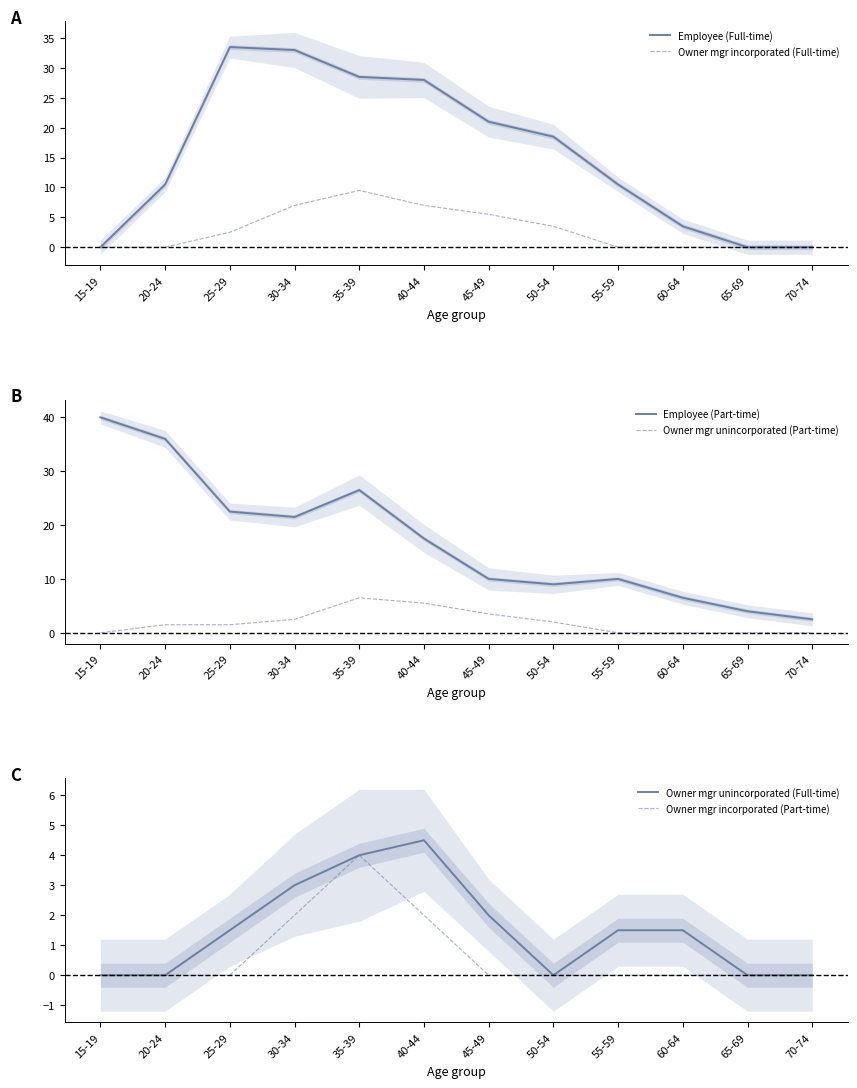

How many intersections are there between Employee (Part-time) and Employee (Full-time)?

2